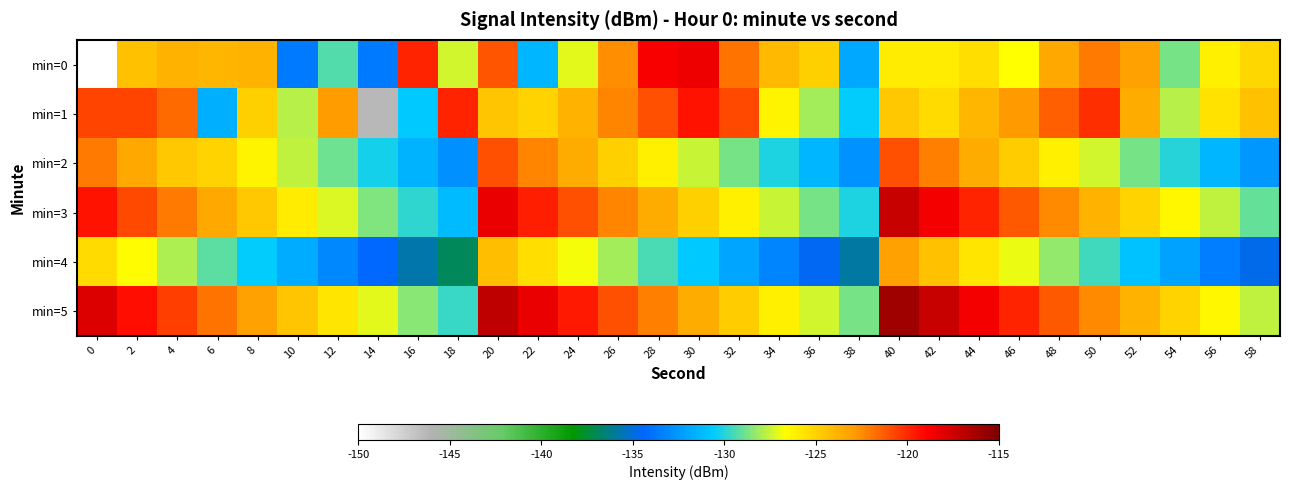

At which category is the sum across all series the highest?

20